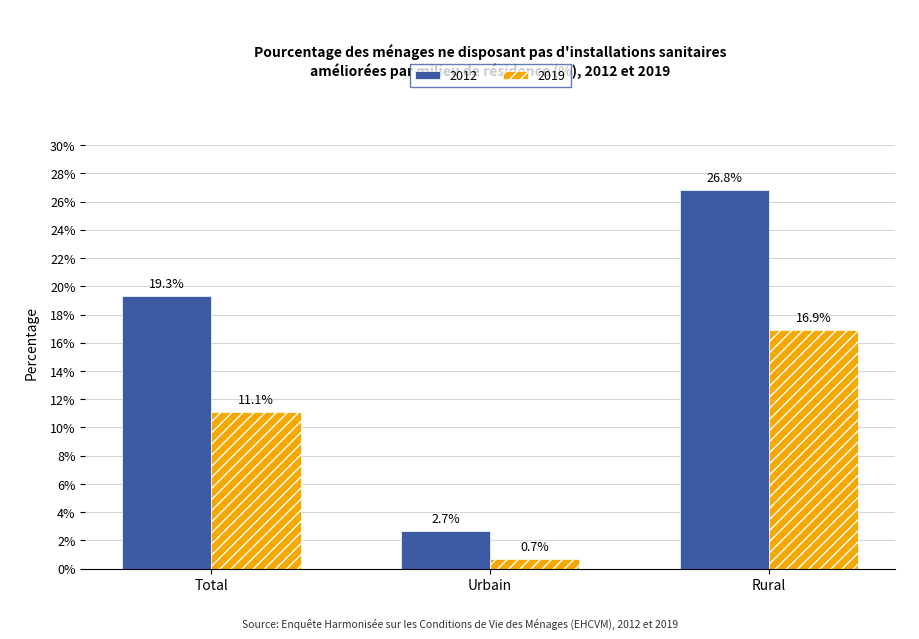

How many bars are there in total?

6